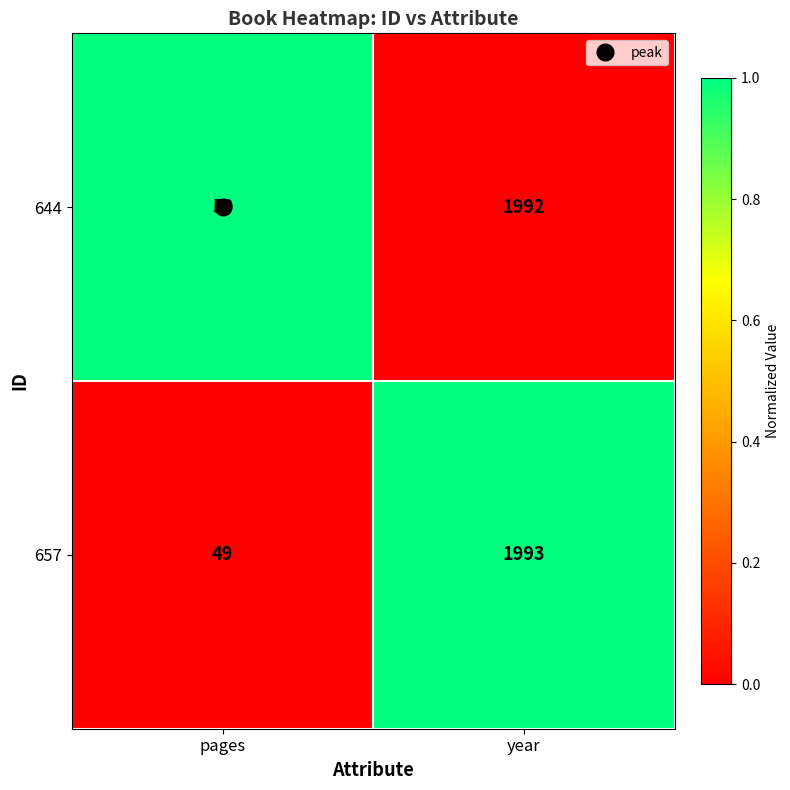

How many values in the 657 series are below 1993?

1